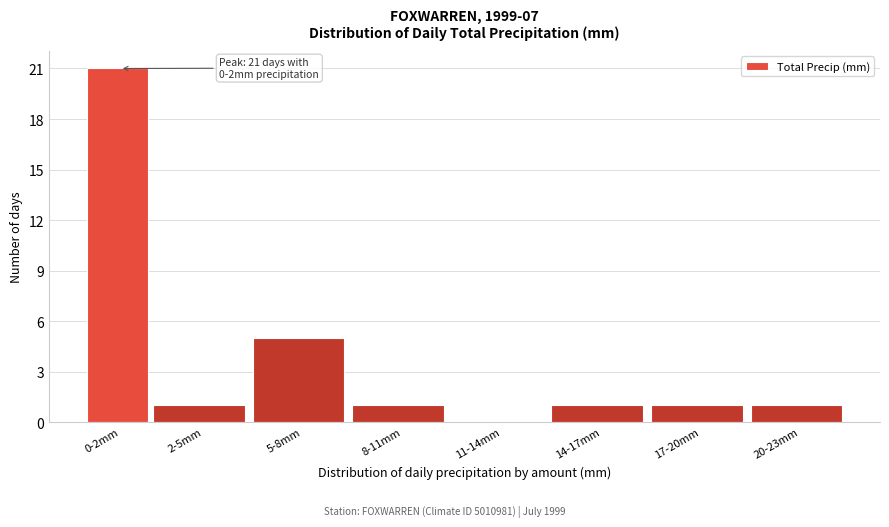

Reading left to right, extract all data points from this chart.

0-2mm=21	2-5mm=1	5-8mm=5	8-11mm=1	11-14mm=0	14-17mm=1	17-20mm=1	20-23mm=1